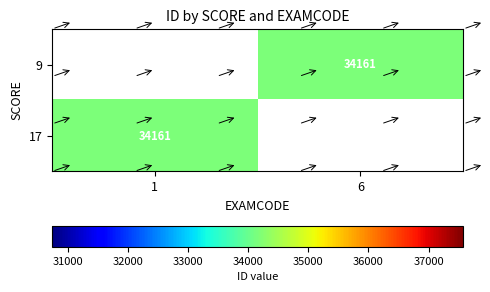

The value of 9 at 6 is 60308.1. True or false?

False